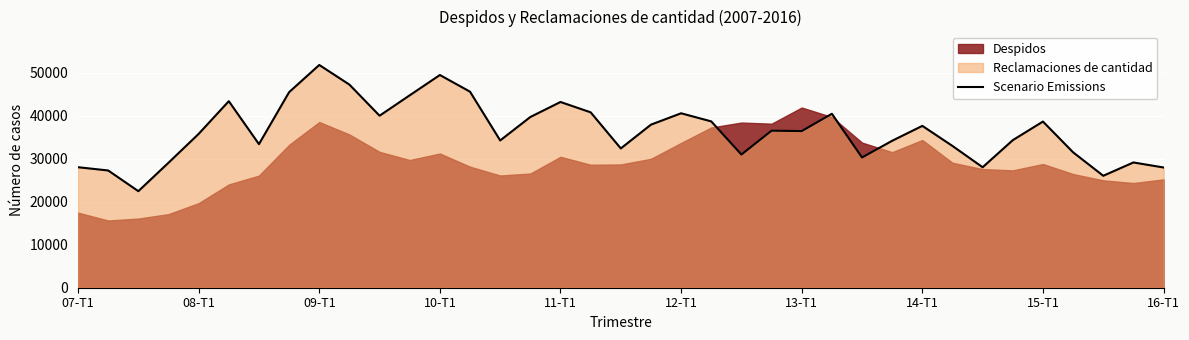

How many lines are shown in the chart?

1